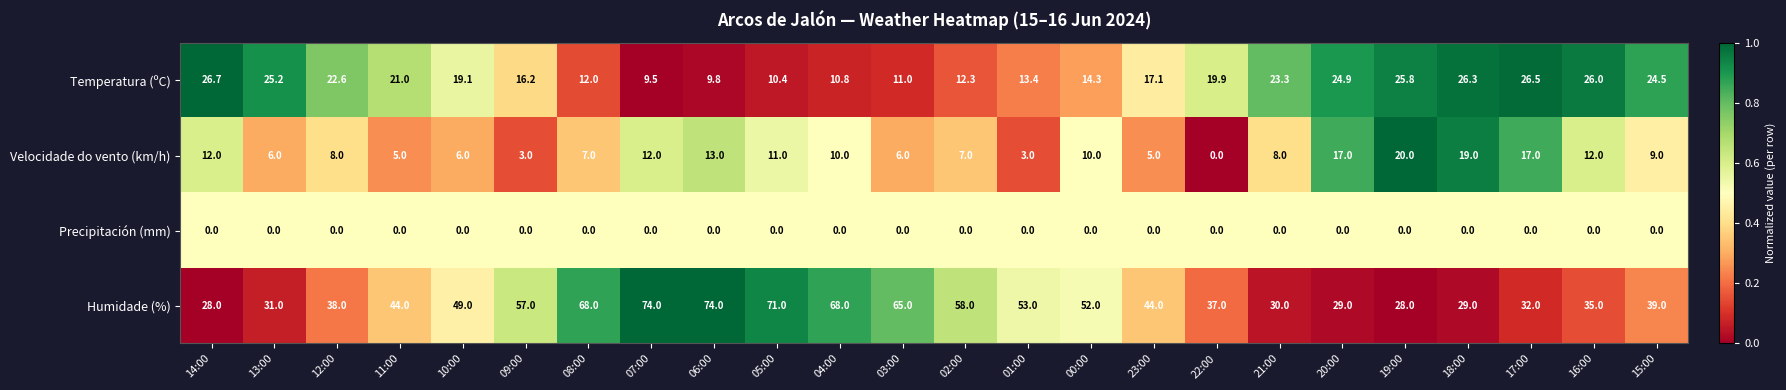

Rank the series by their maximum value, from highest to lowest.

Humidade (%), Temperatura (ºC), Velocidade do vento (km/h), Precipitación (mm)